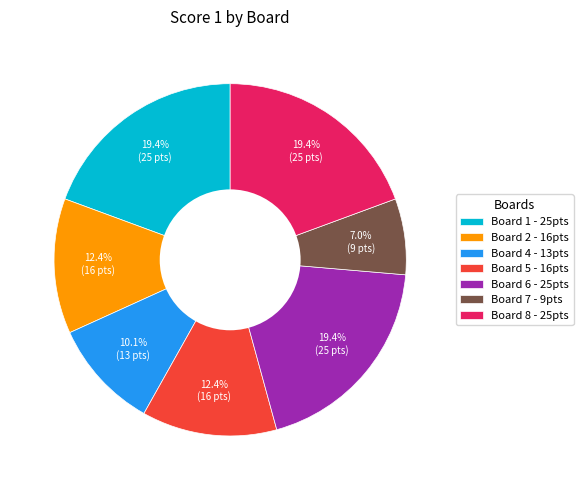

What is the ratio of the value at Board 2 - 16pts to the value at Board 5 - 16pts?

1.0